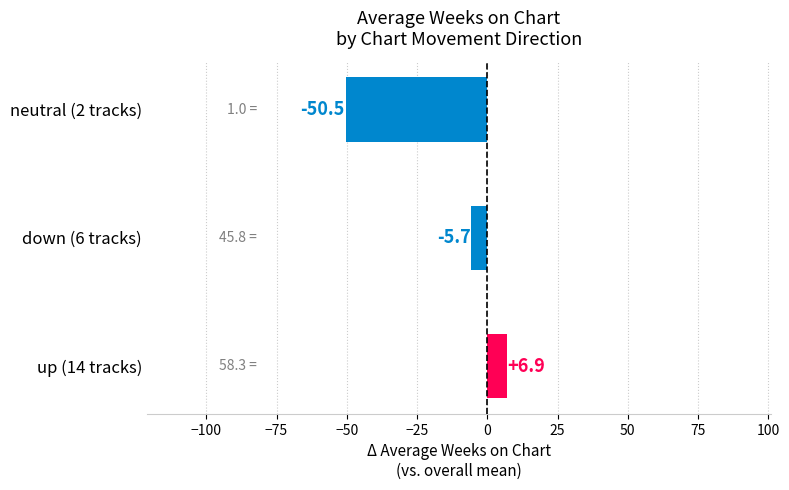

True or false: the data shows -80.0 at neutral (2 tracks).

False